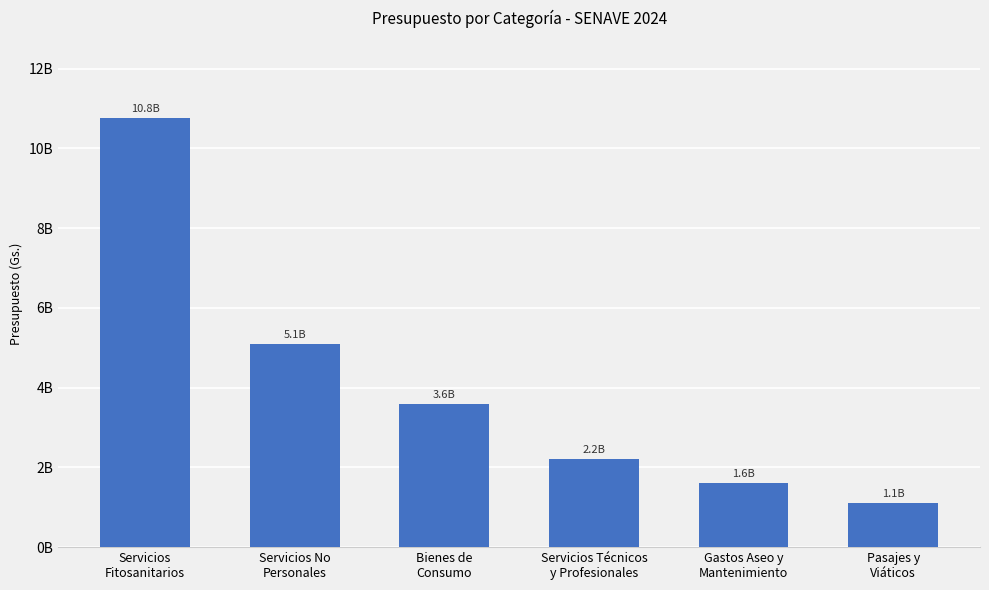

At which label is the value closest to 5930168173?

Servicios No
Personales